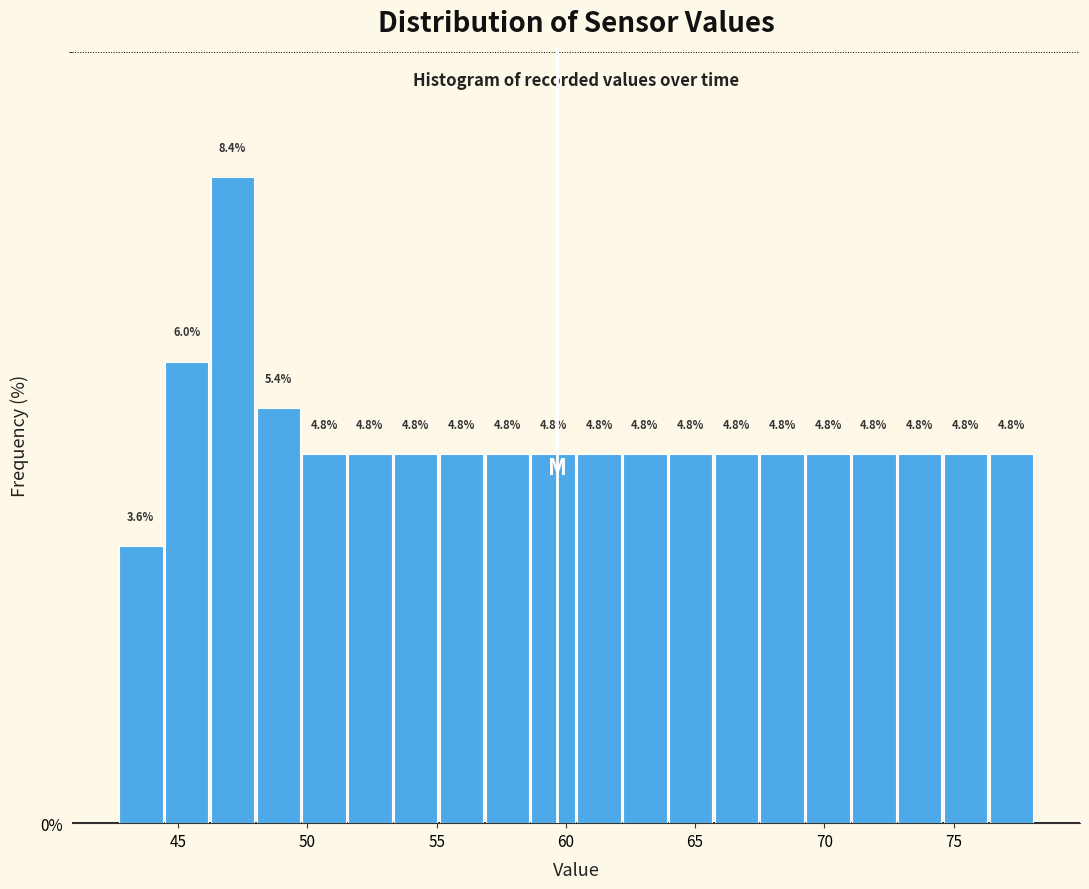

Read against the x-axis, roughly where is the centre of the tallest bar?

47.0